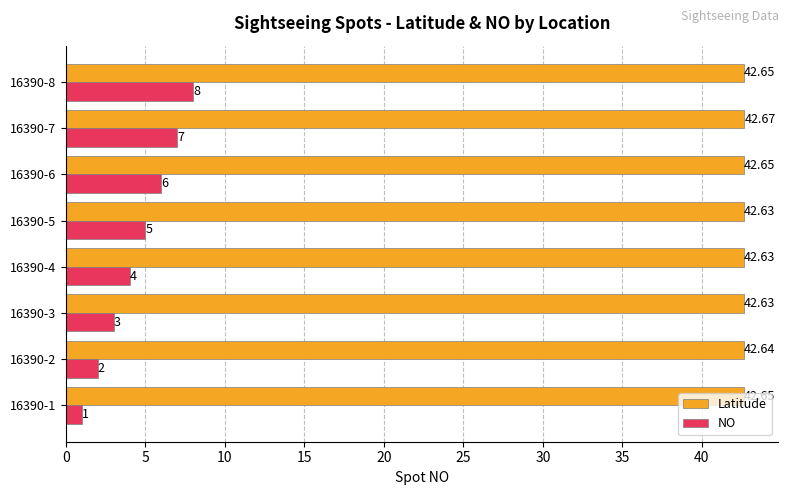

Rank the series by their maximum value, from highest to lowest.

Latitude, NO